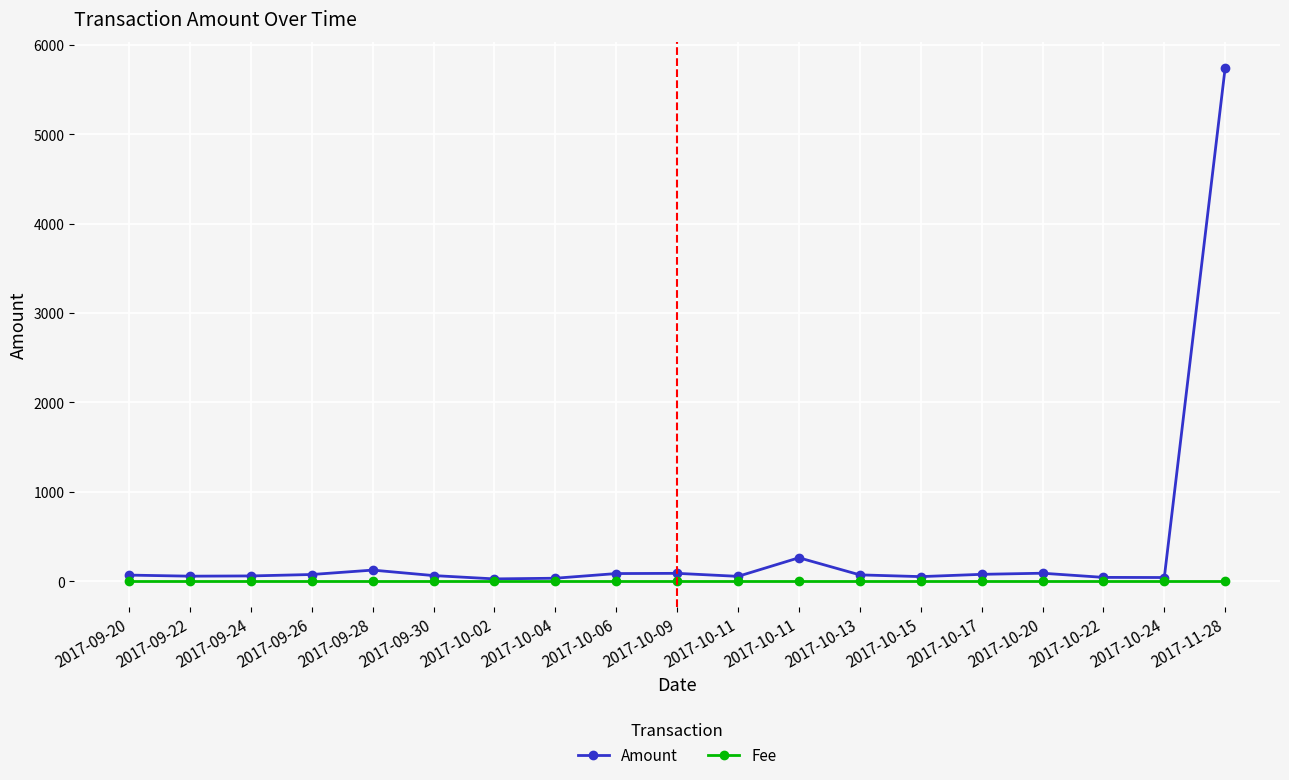

List the series in order of their peak value, lowest first.

Fee, Amount